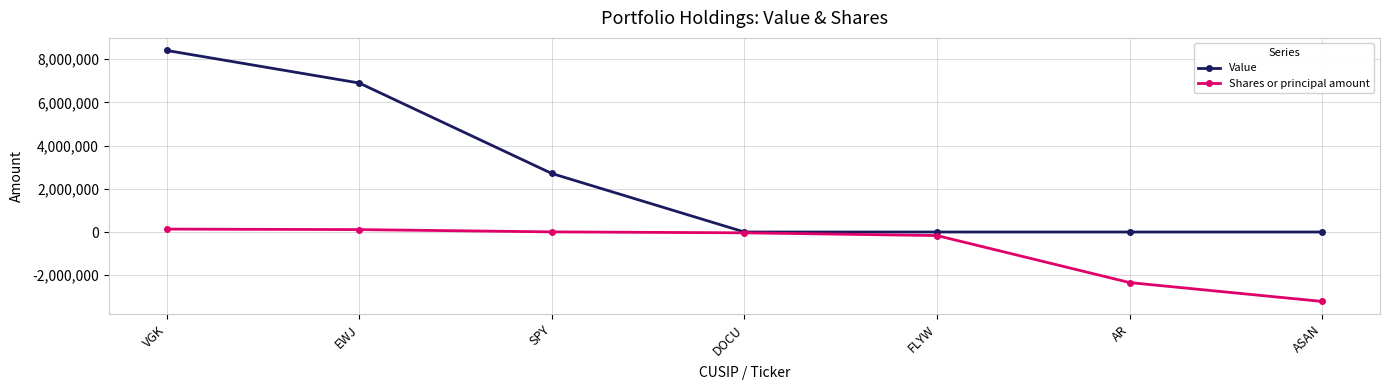

What is the sum of the Value values at SPY and EWJ?

9610000